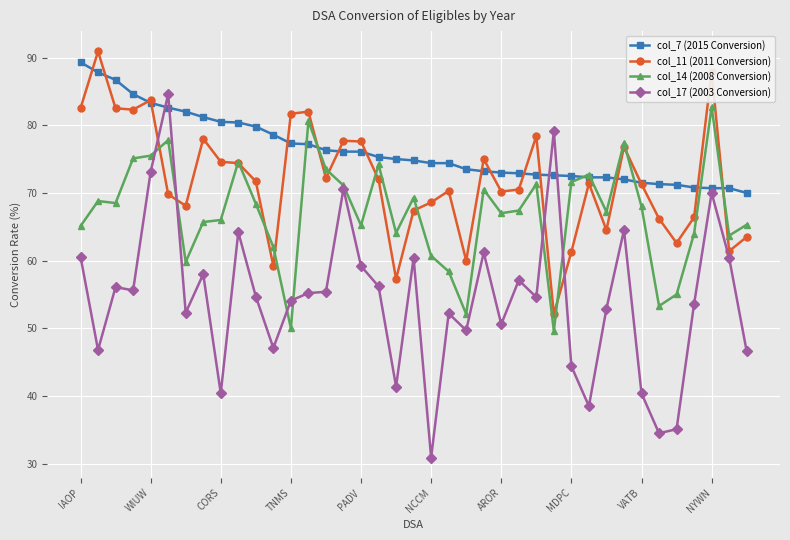

What is the lowest value of the col_14 (2008 Conversion) series?

49.6